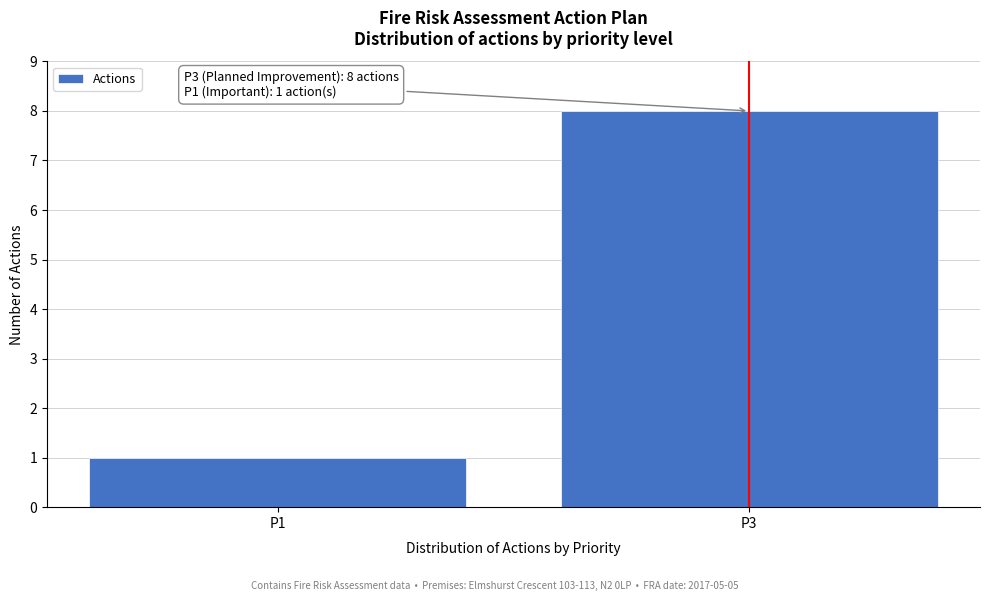

Reading right to left, list all the values displayed in this chart.

P3=8	P1=1